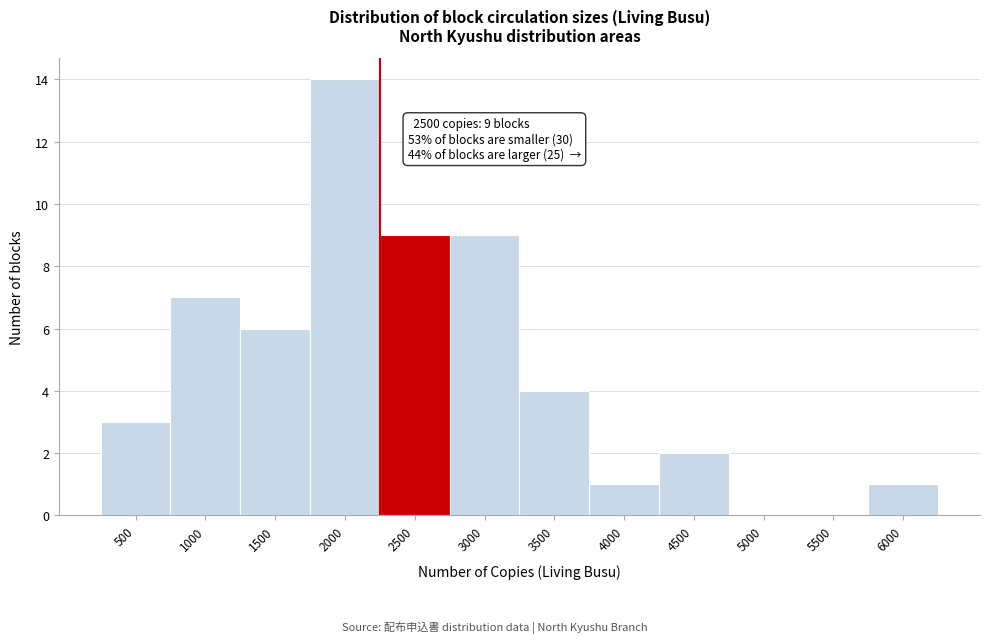

Reading left to right, list all the values displayed in this chart.

500=3	1000=7	1500=6	2000=14	2500=9	3000=9	3500=4	4000=1	4500=2	5000=0	5500=0	6000=1